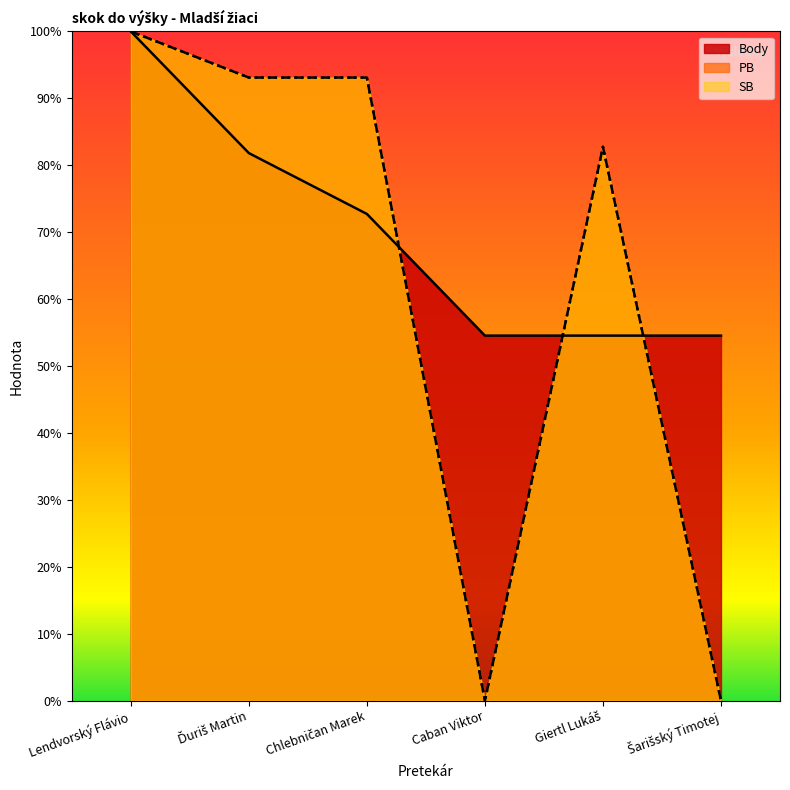

At which label does Body first exceed 72?

Lendvorský Flávio